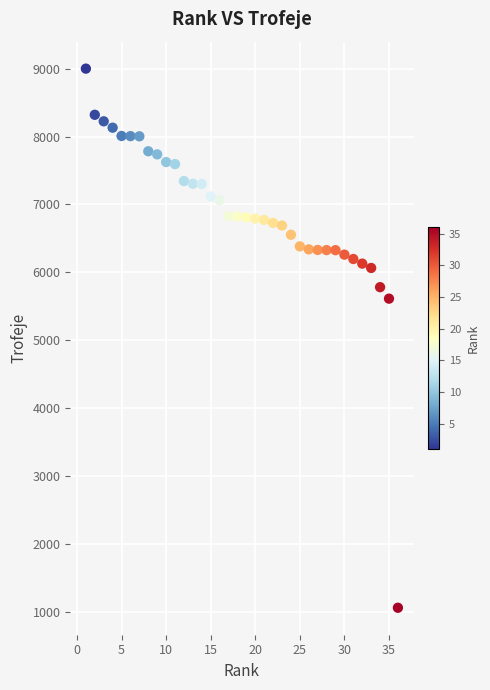

What is the range of Y values (max minus min)?

7941